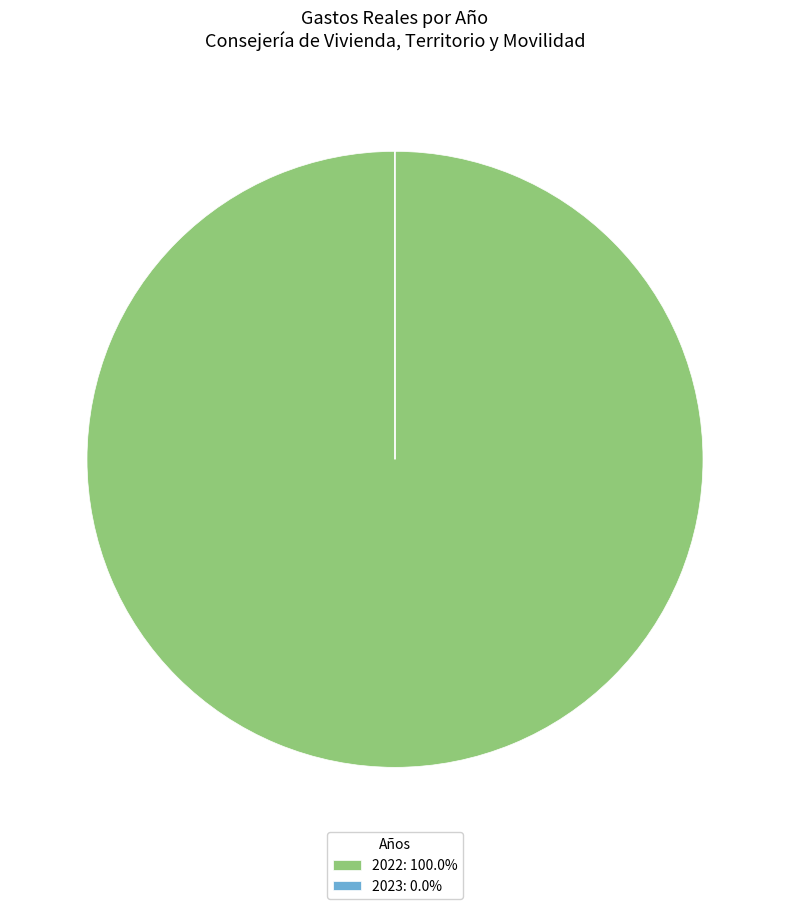

Does 2022 represent more than half of the total?

Yes